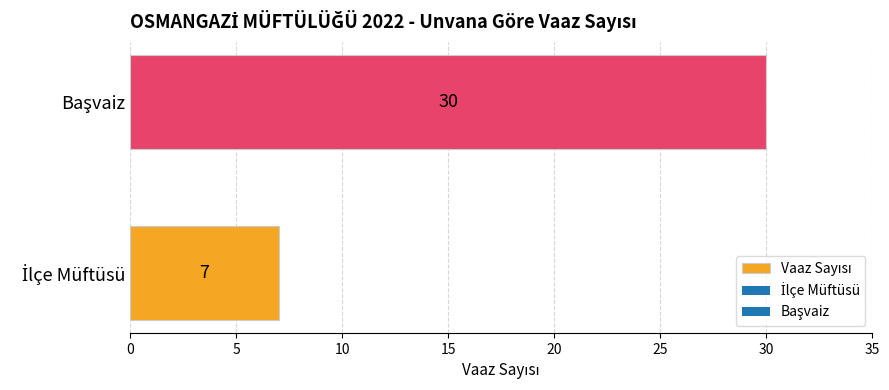

What is the greatest value displayed?

30